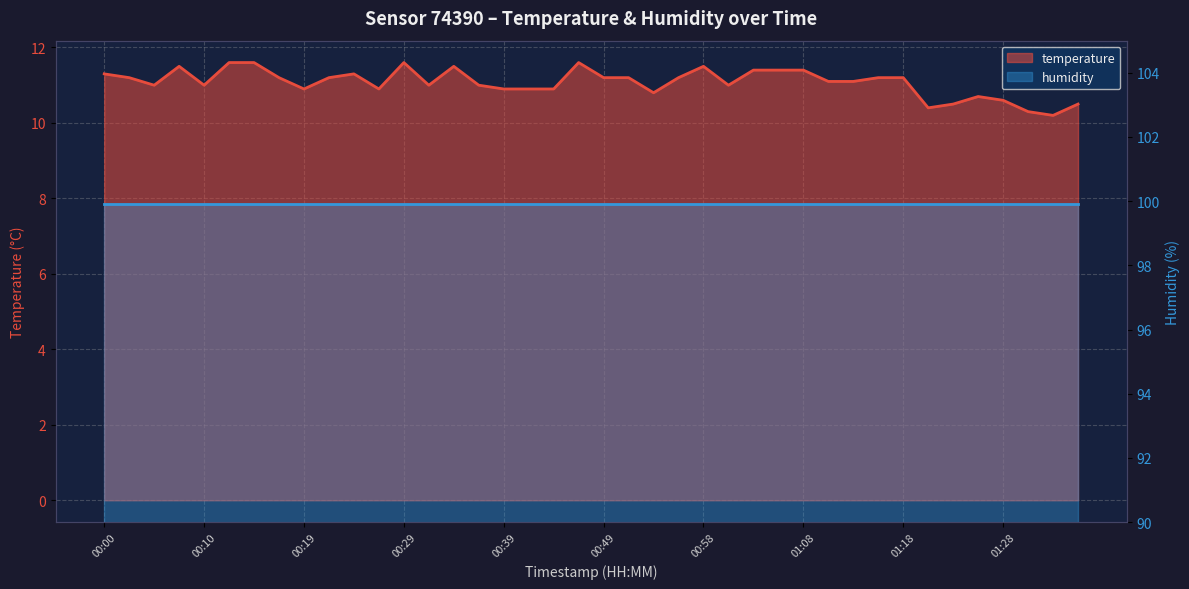

At which category does the data reach its first local peak?

00:07